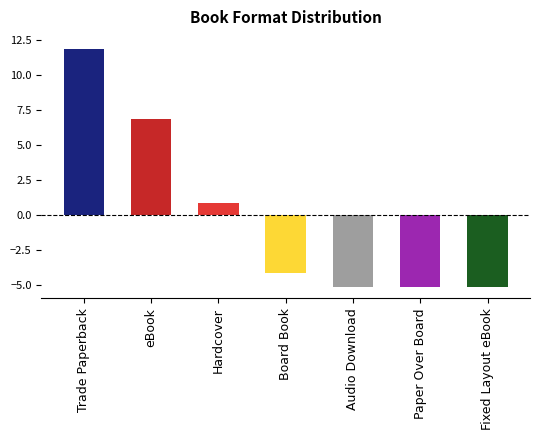

The value at Paper Over Board is 1. True or false?

False